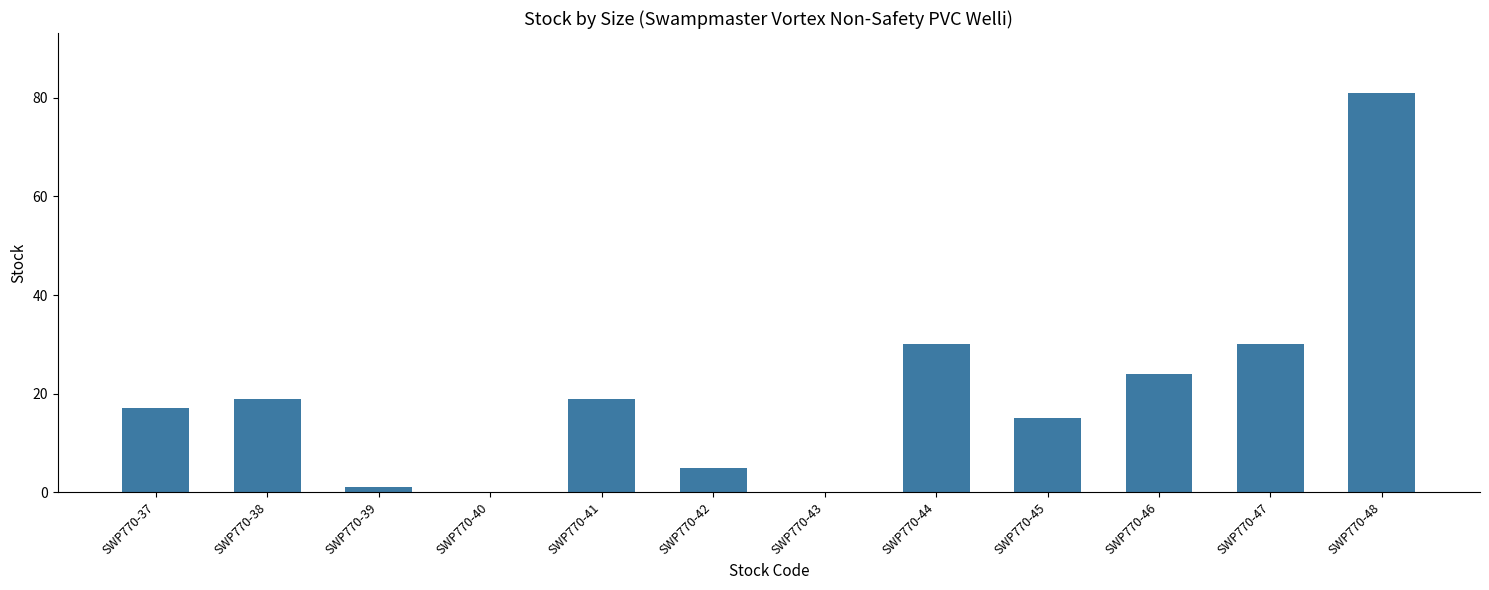

Between SWP770-40 and SWP770-48, which is larger?

SWP770-48